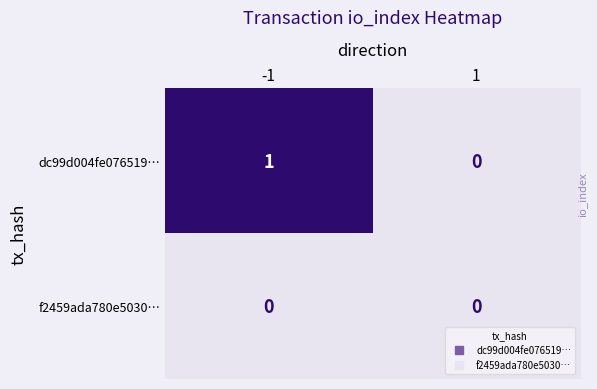

Is it true that dc99d004fe076519… equals 0 at 1?

True